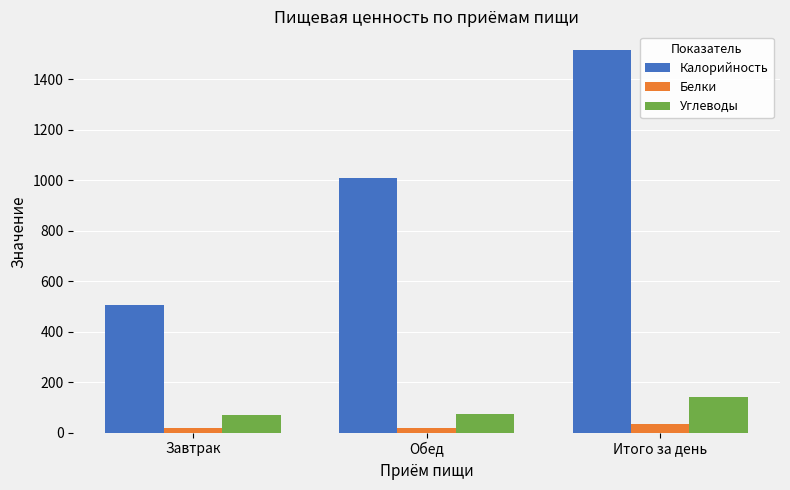

What is the approximate value of Углеводы at Итого за день?

142.7